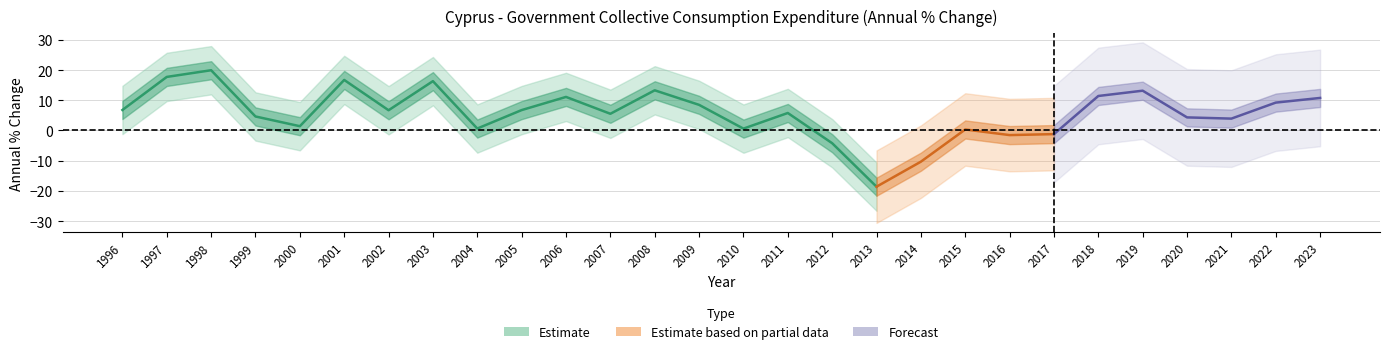

How many data points are less than 6?

14